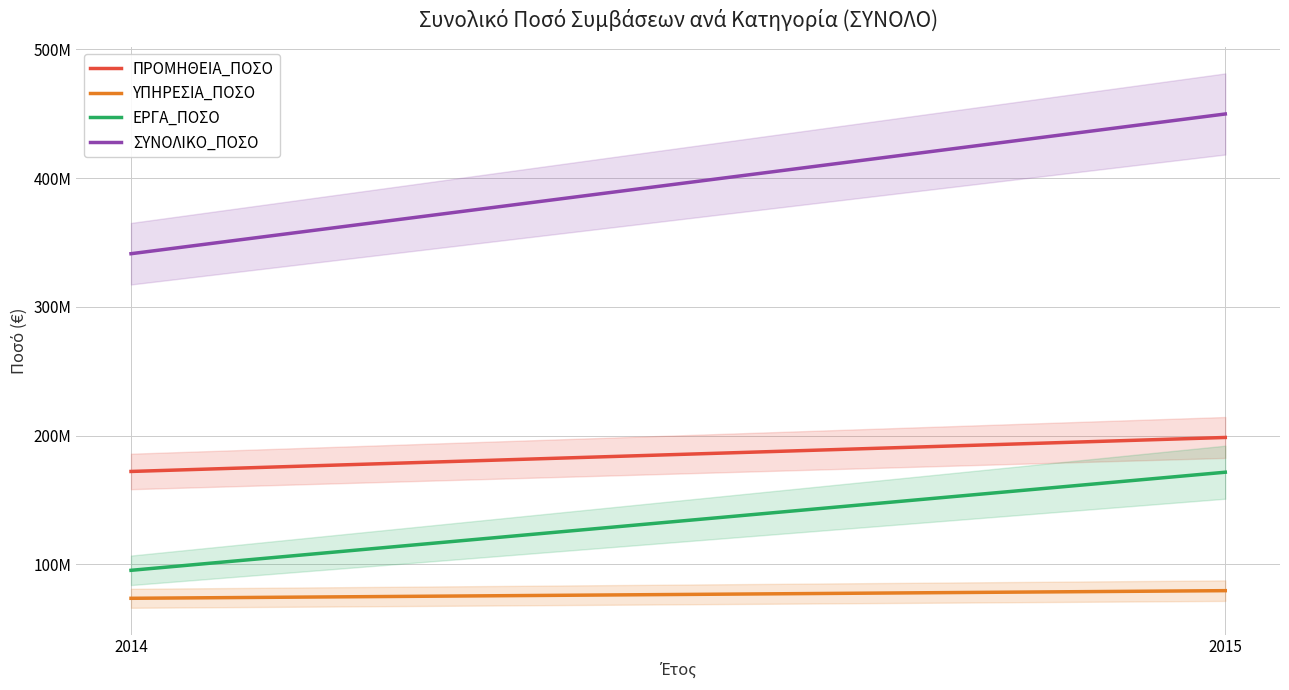

At which label is ΠΡΟΜΗΘΕΙΑ_ΠΟΣΟ closest to 185360427?

2014